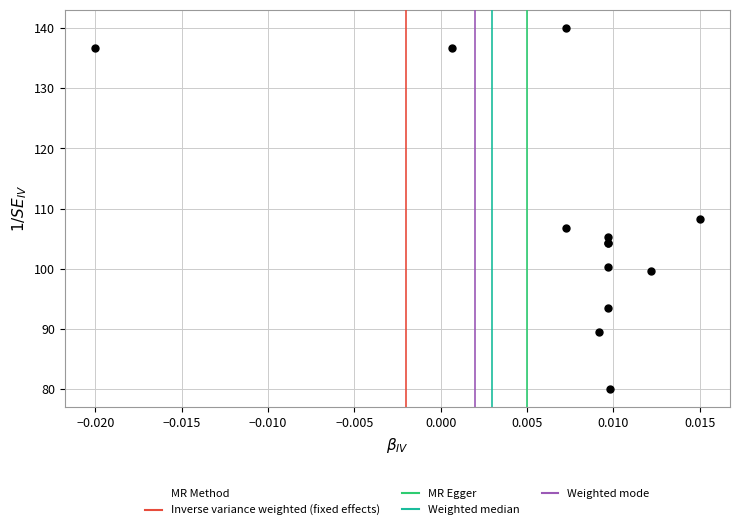

What Y value in the scatter plot is closest to 110?

108.3